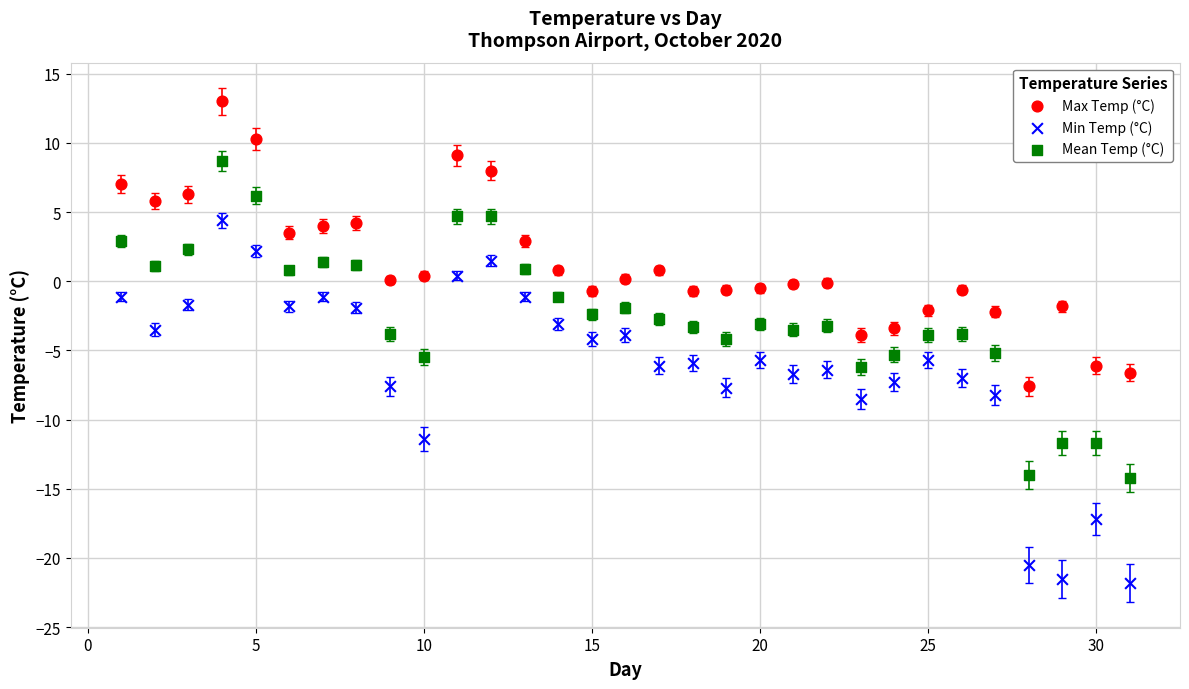

Across all data points, what is the range of Y values (max minus min)?

34.8